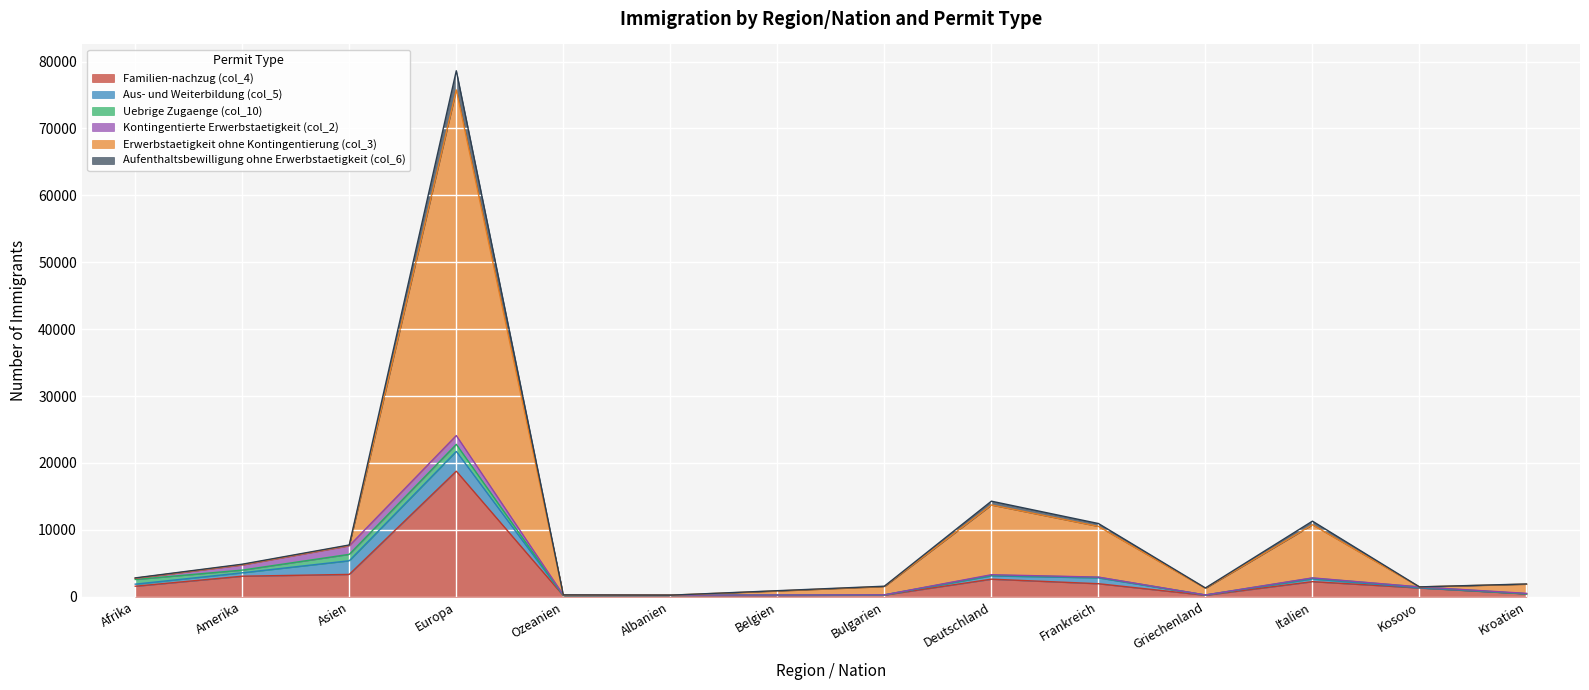

At which category is the sum across all series the highest?

Europa